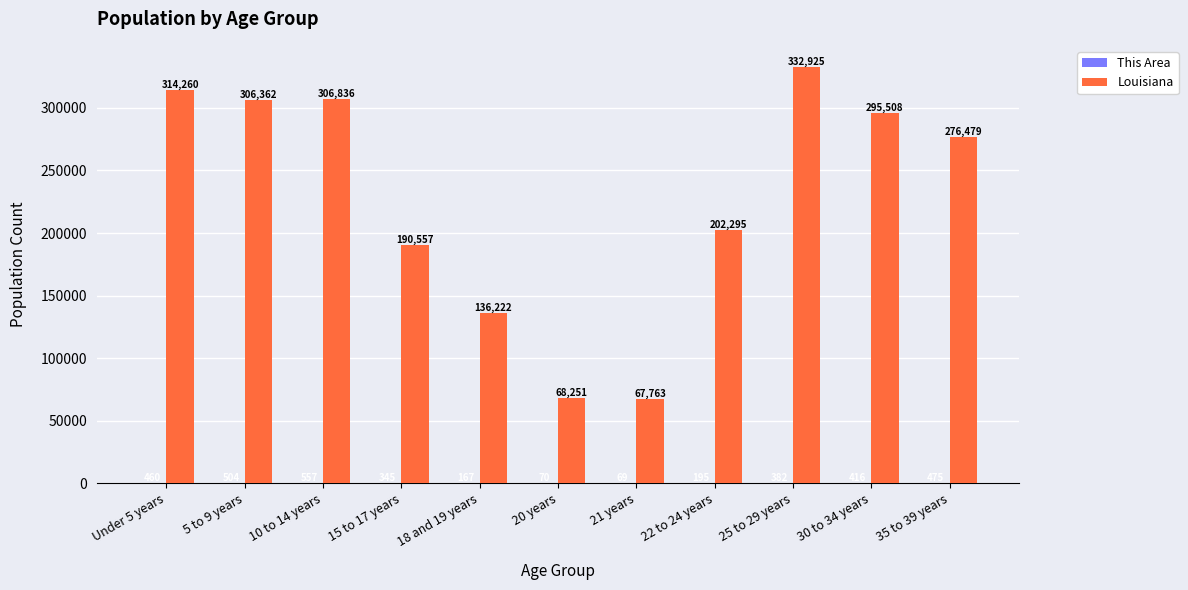

What is the maximum value shown in the chart?

332925